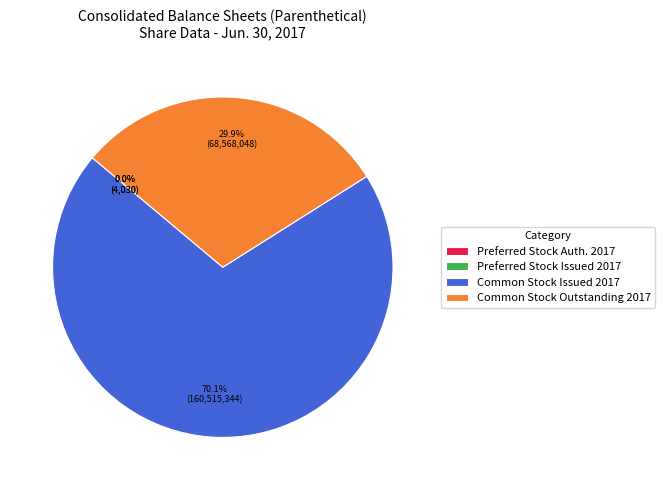

Which slice is the largest?

Common Stock Issued 2017